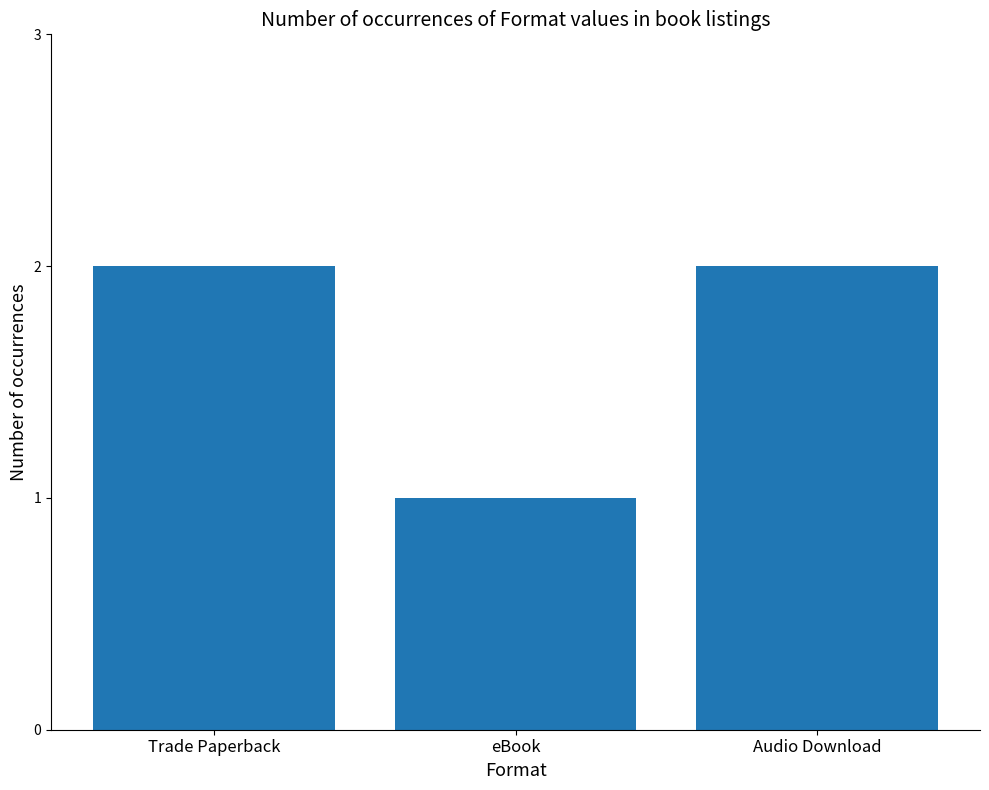

The value at eBook is 1. True or false?

True